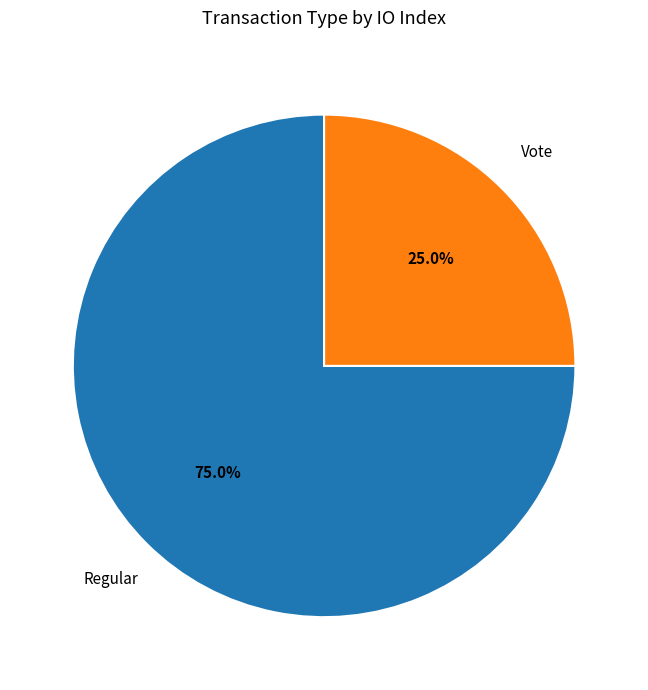

Which category accounts for the majority?

Regular